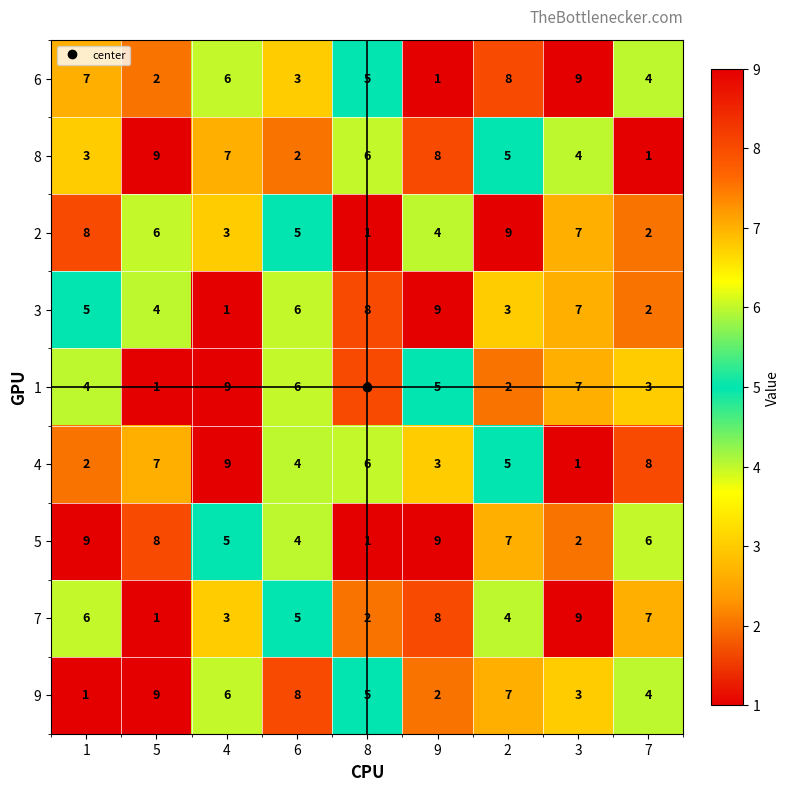

The value of 5 at 1 is 12. True or false?

False